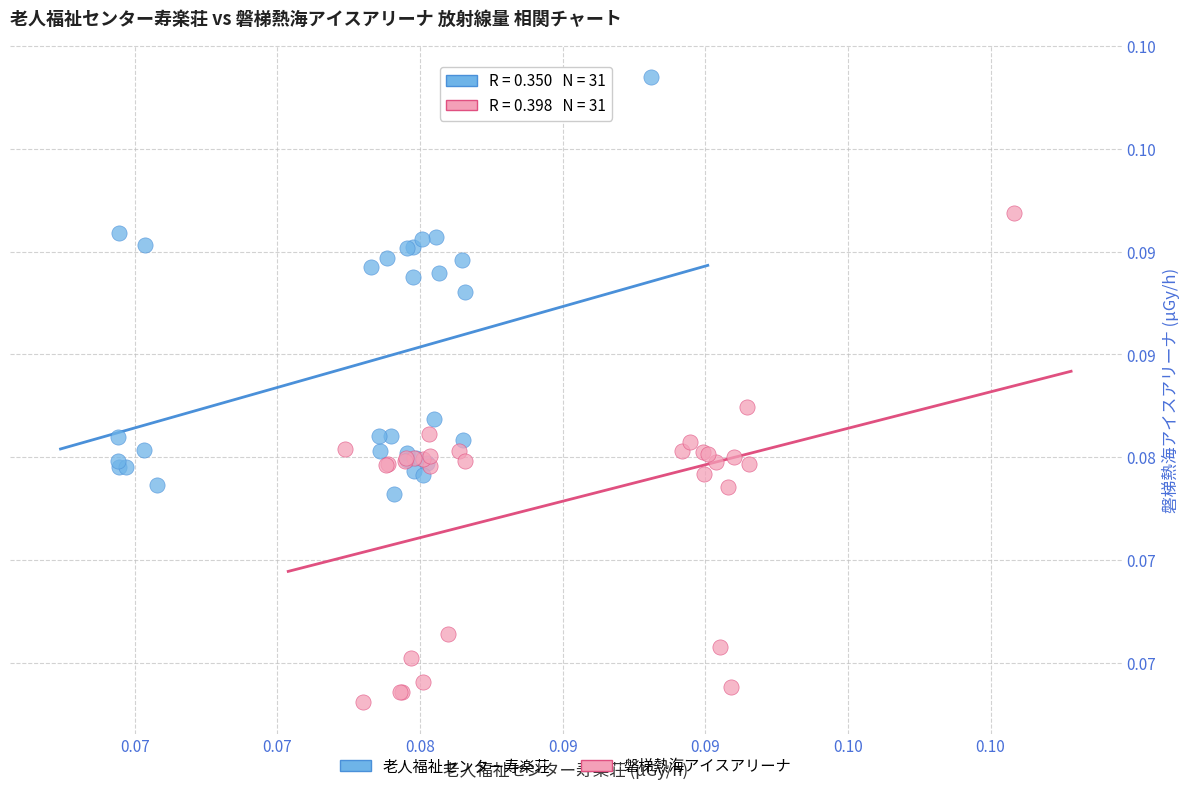

Which series contains the lowest Y value?

磐梯熱海アイスアリーナ